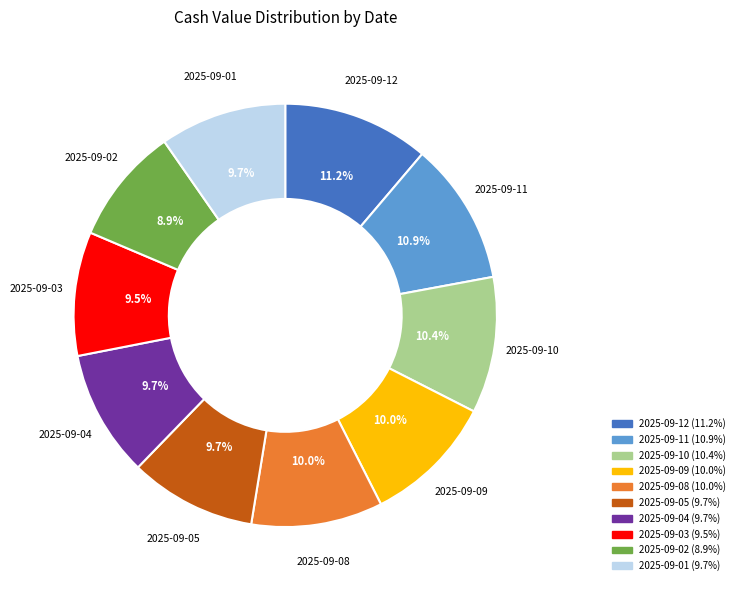

To the nearest percent, what is the difference between the largest and smallest slice percentages?

2%